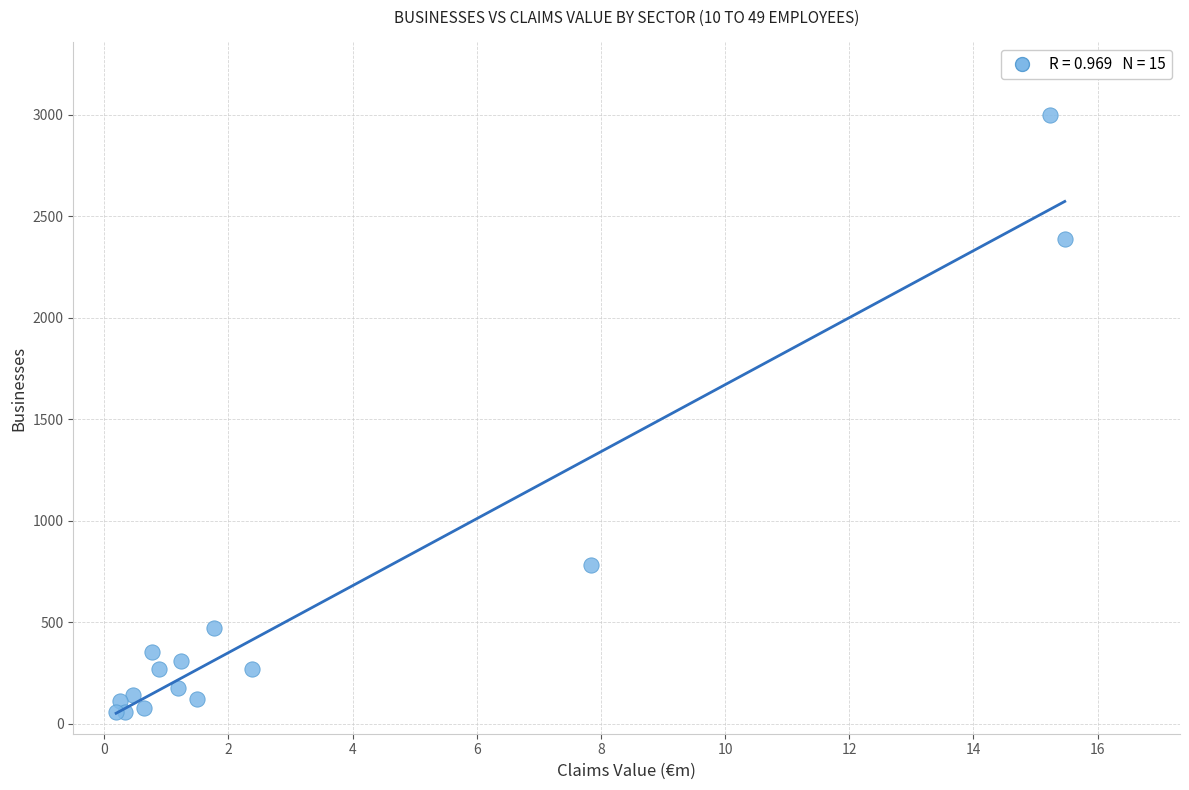

What Y value in the scatter plot is closest to 1525?

781